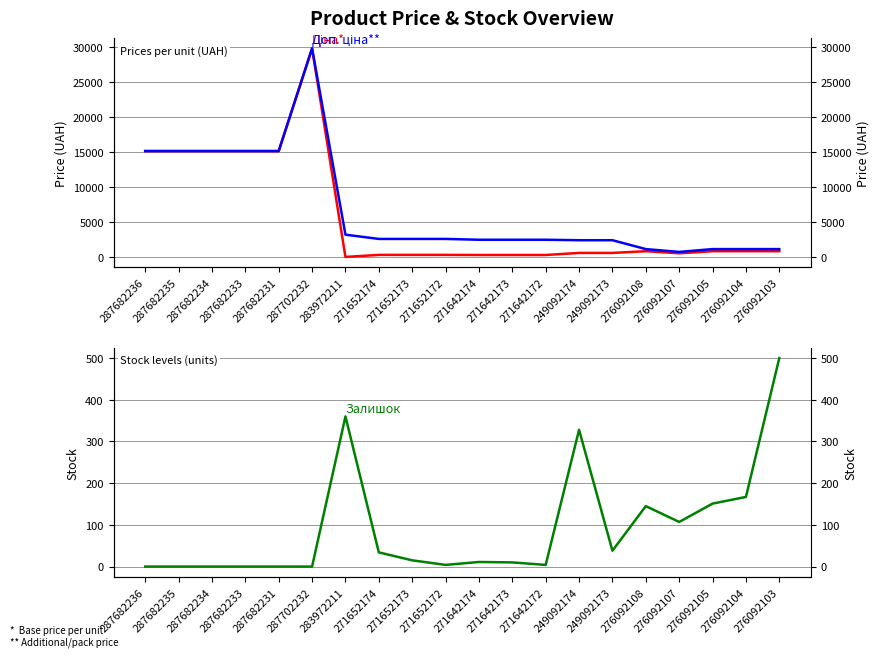

What is the minimum value for Ціна?

32.0